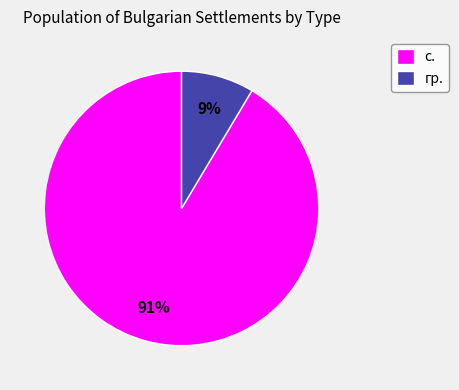

Between гр. and с., which is larger?

с.